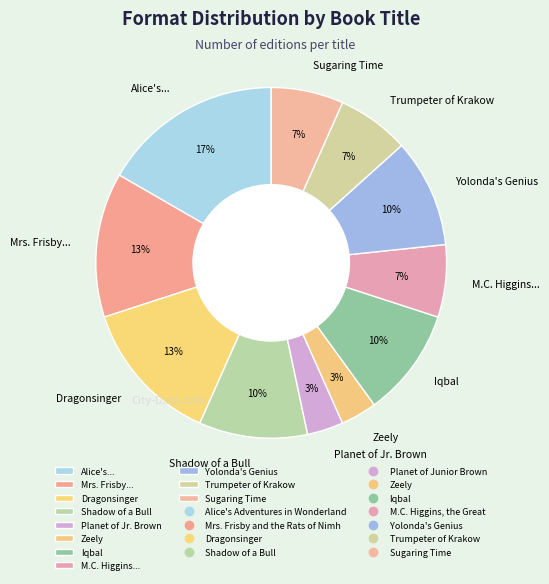

How many segments does this pie chart have?

11